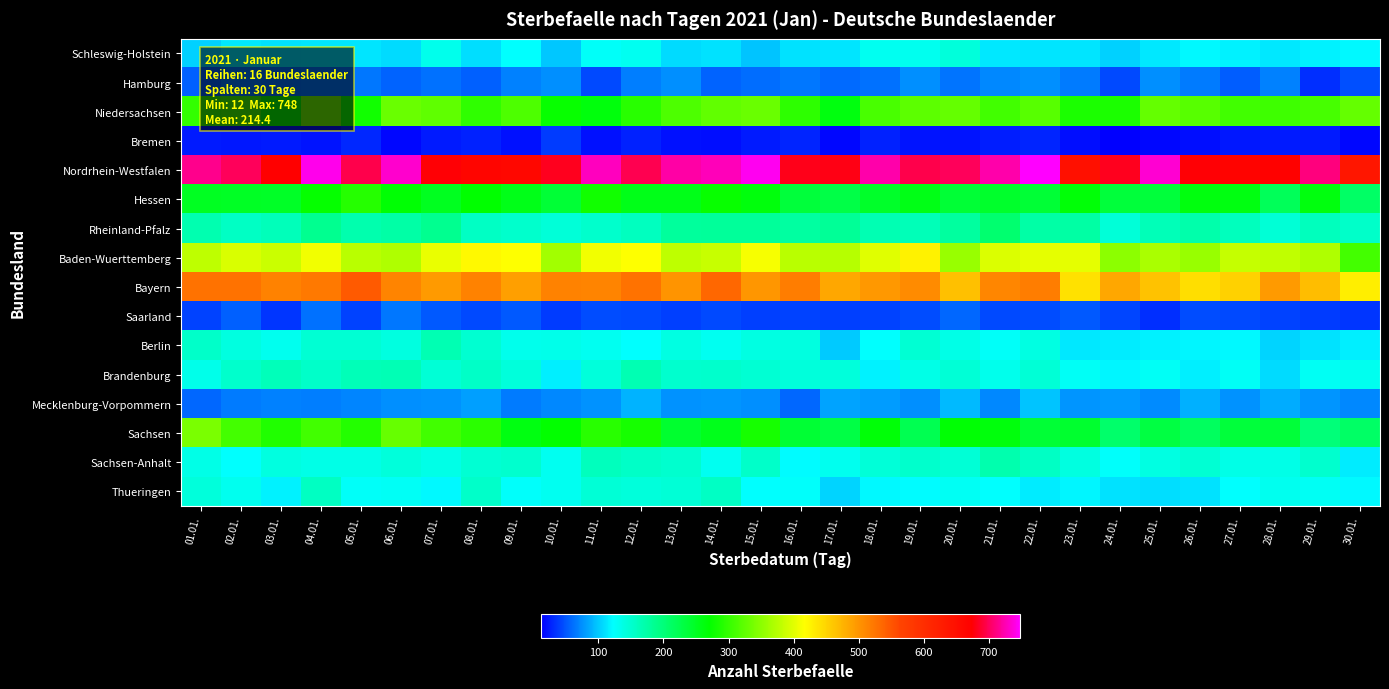

Which series has the largest total across all categories?

Nordrhein-Westfalen